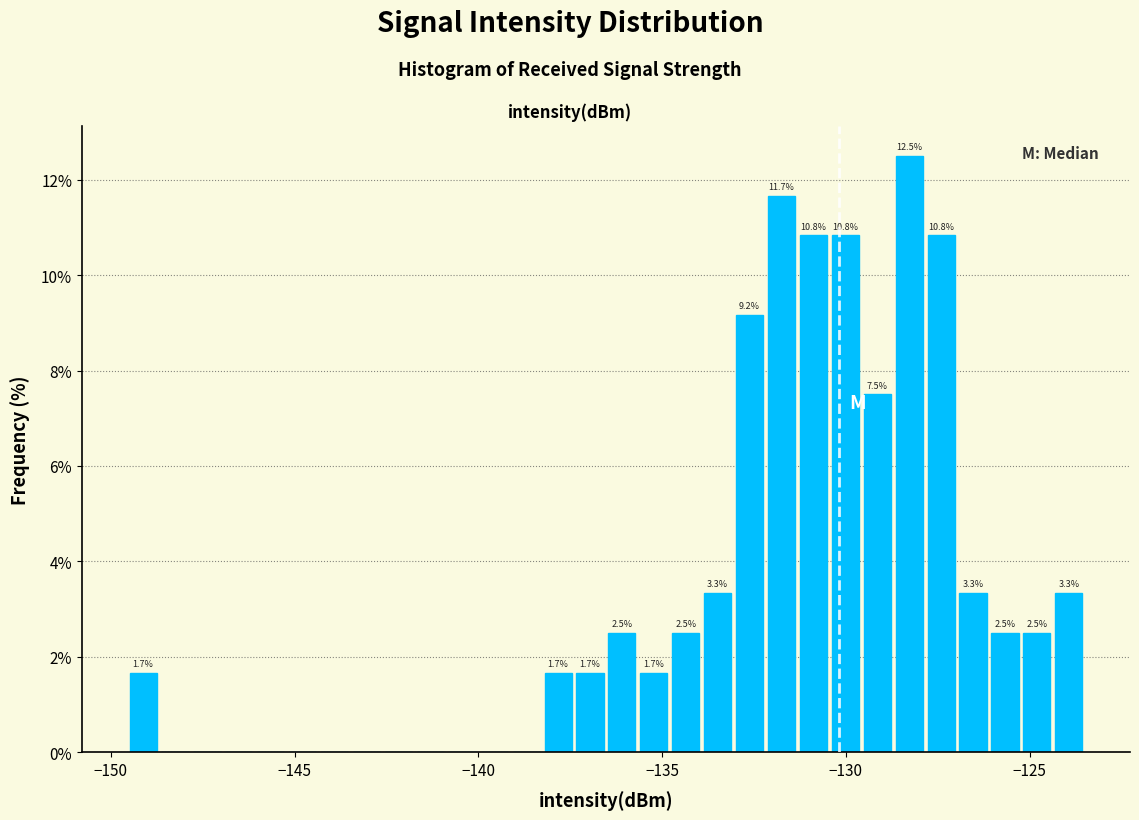

Around what value on the x-axis is the tallest bar? Give the approximate position of its centre, as read against the axis.

-128.5